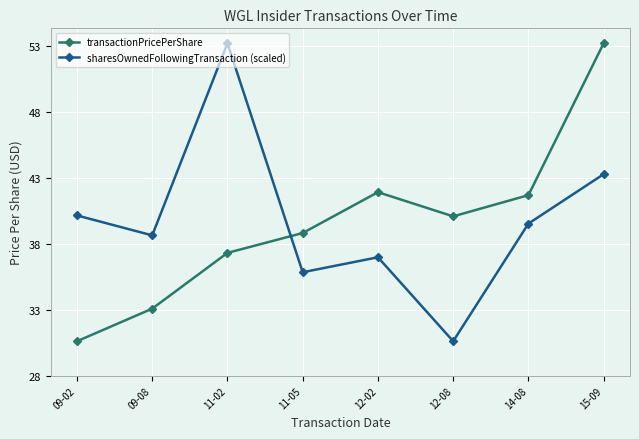

The transactionPricePerShare series shows 33.1 at 09-08. True or false?

True